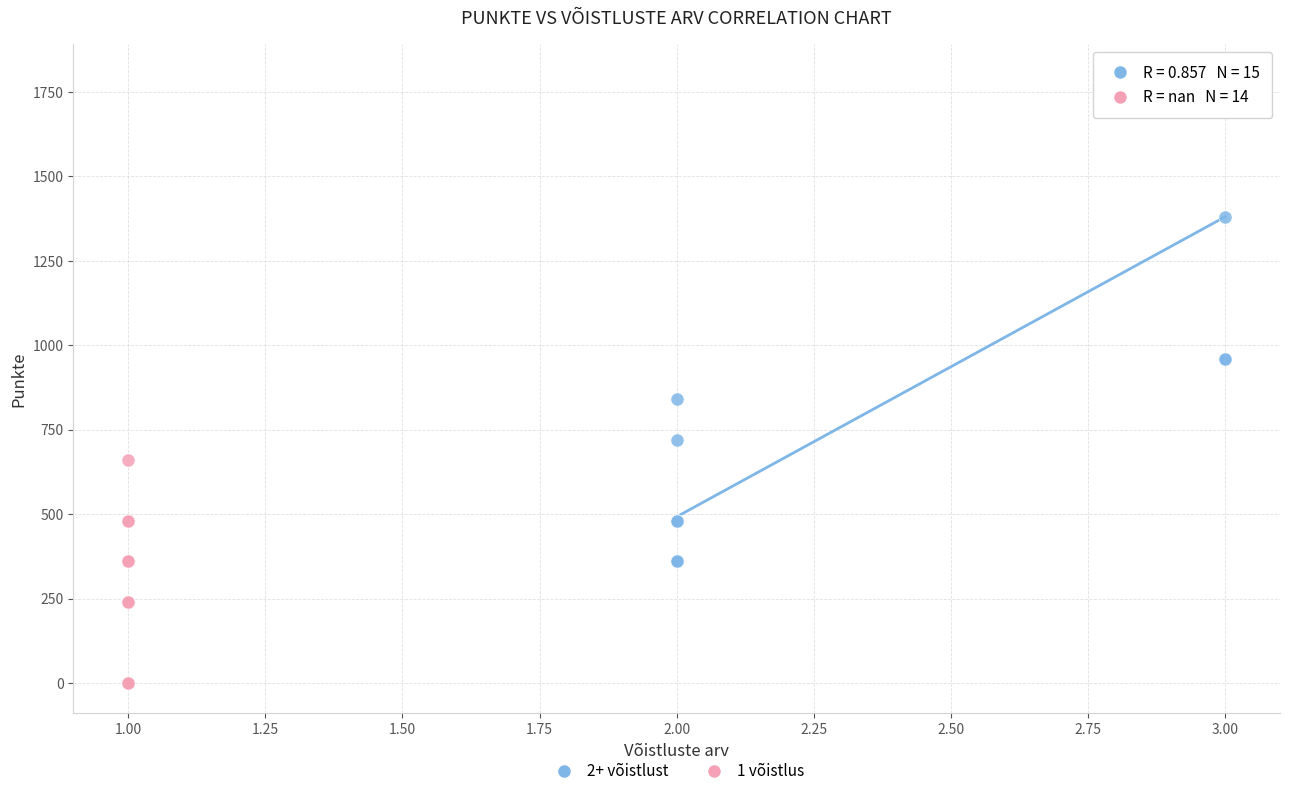

Which series contains the lowest Y value?

1 võistlus